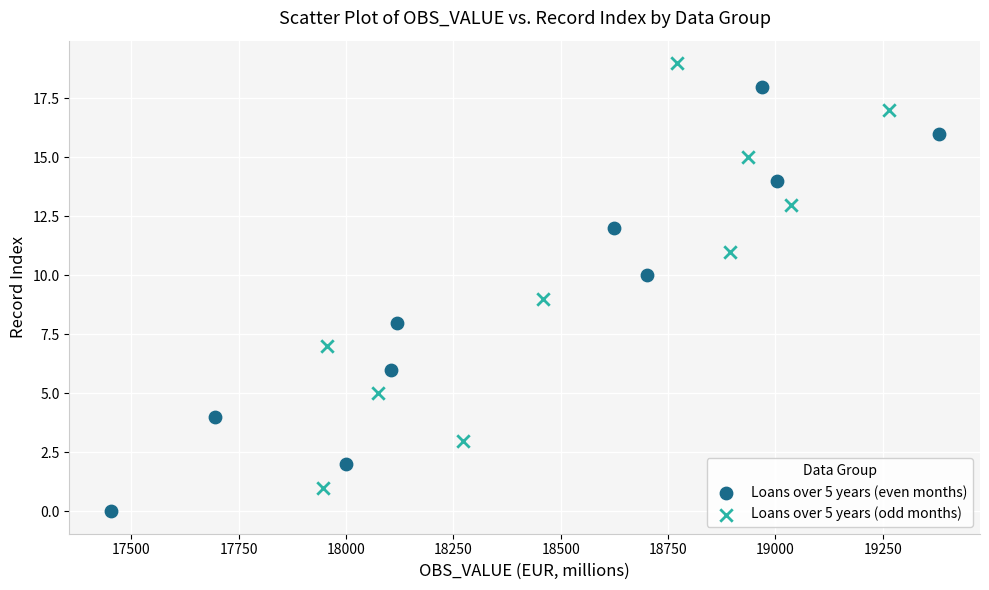

Which series reaches the maximum Y coordinate?

Loans over 5 years (odd months)